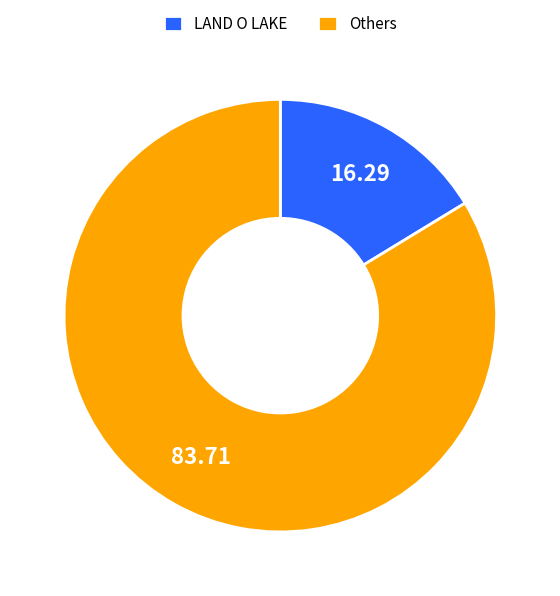

Rank the categories by value from lowest to highest.

LAND O LAKE, Others